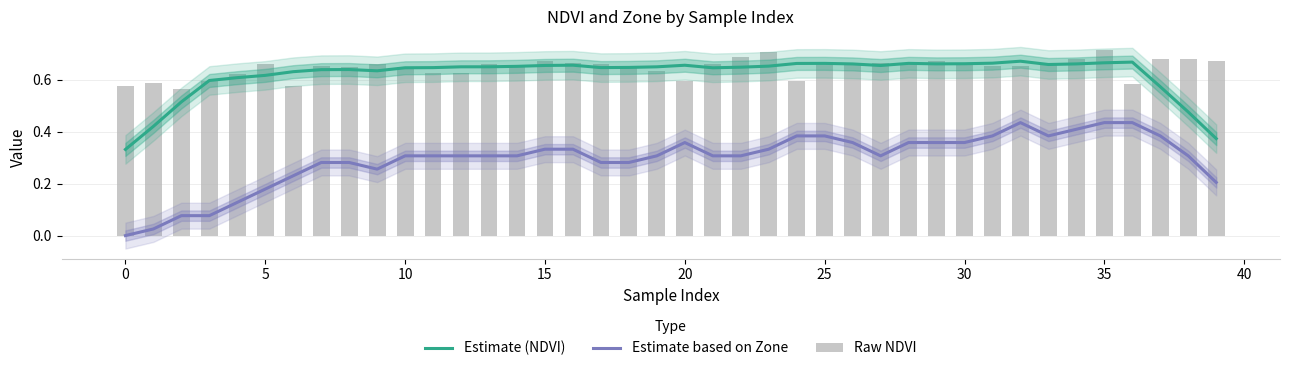

Read the Estimate (NDVI) value at 22.

0.6